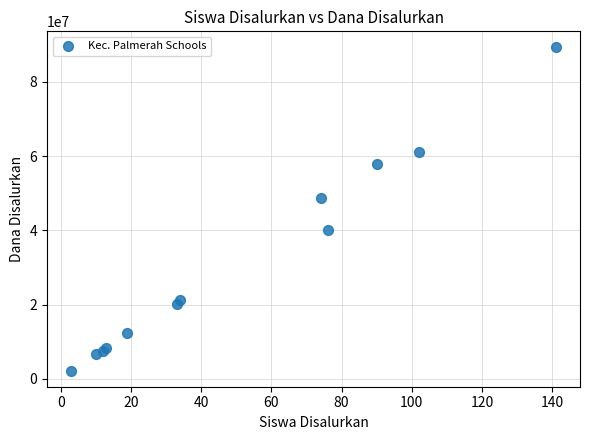

What Y value in the scatter plot is closest to 45750000?

48750000